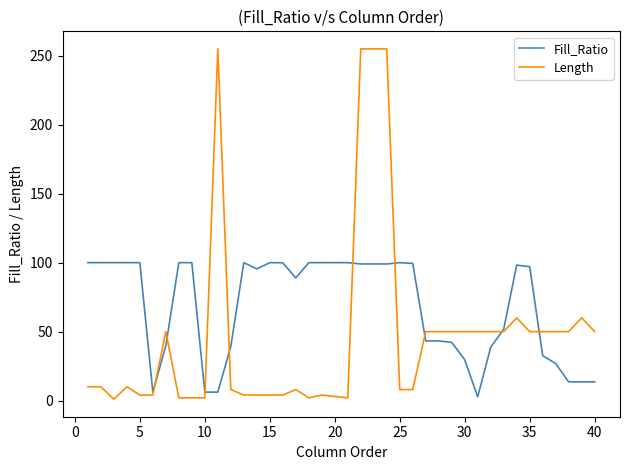

List the series in order of their overall mean, highest first.

Fill_Ratio, Length